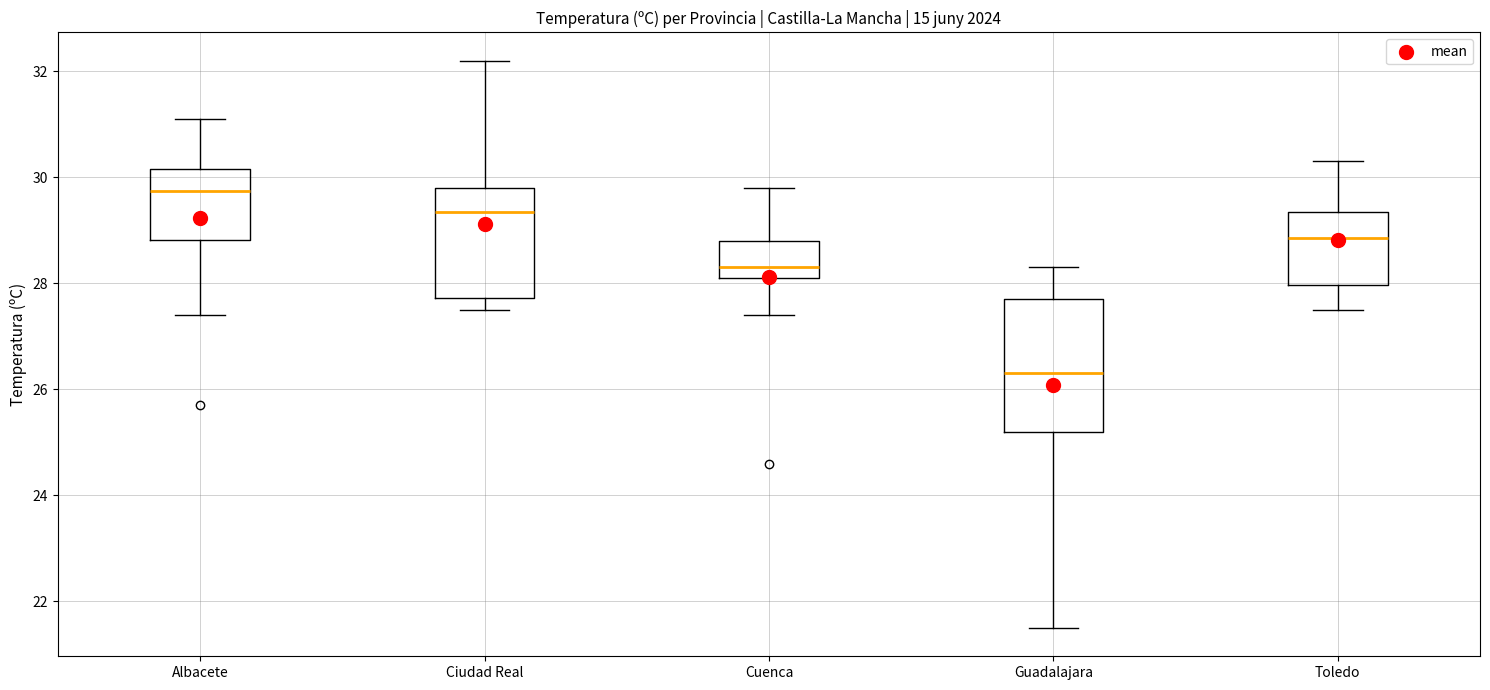

Reading left to right, read every box against the y-axis: the position of its median line, the range the box covers, and the ends of its whiskers. The values are not printed on the chart, so give them approximately, as read against the axis.

Albacete: median 29.8, box 28.8 to 30.2, whiskers 27.4 to 31.2
Ciudad Real: median 29.4, box 27.8 to 29.8, whiskers 27.6 to 32.2
Cuenca: median 28.4, box 28.2 to 28.8, whiskers 27.4 to 29.8
Guadalajara: median 26.4, box 25.2 to 27.8, whiskers 21.6 to 28.4
Toledo: median 28.8, box 28.0 to 29.4, whiskers 27.6 to 30.4